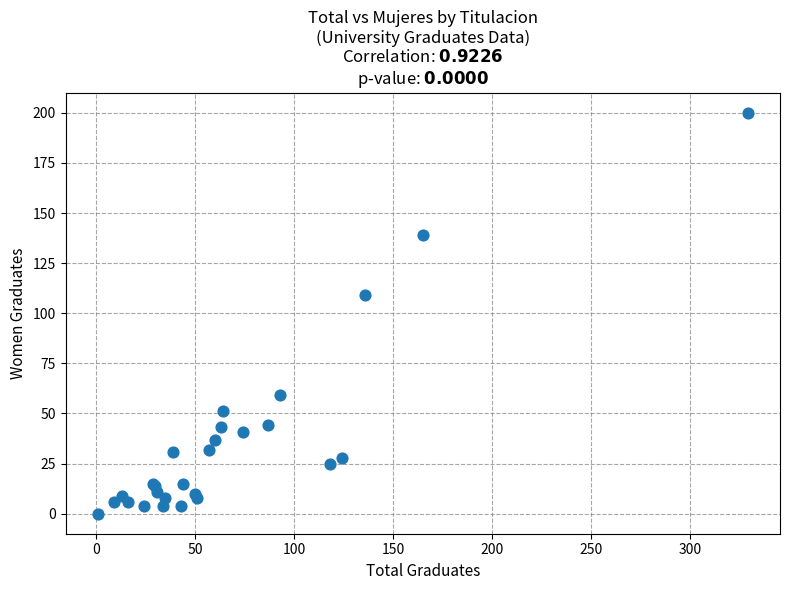

What Y value in the scatter plot is closest to 100?

109